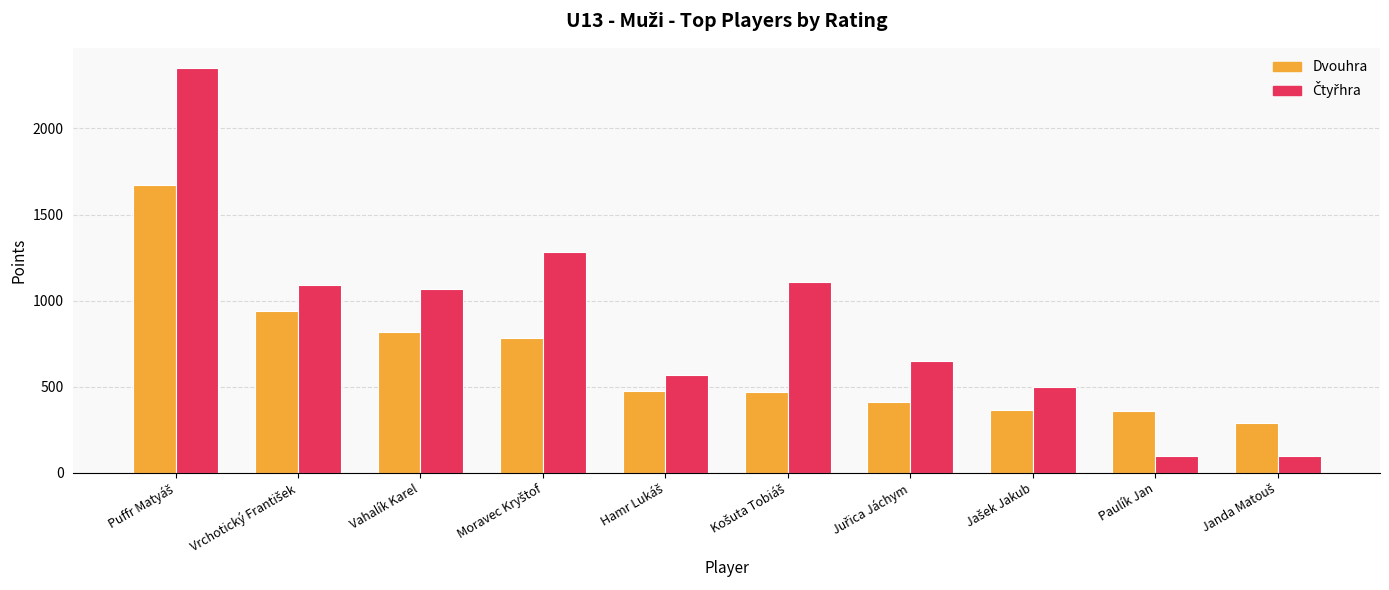

What is the difference between the second highest and second lowest values in the Dvouhra series?

582